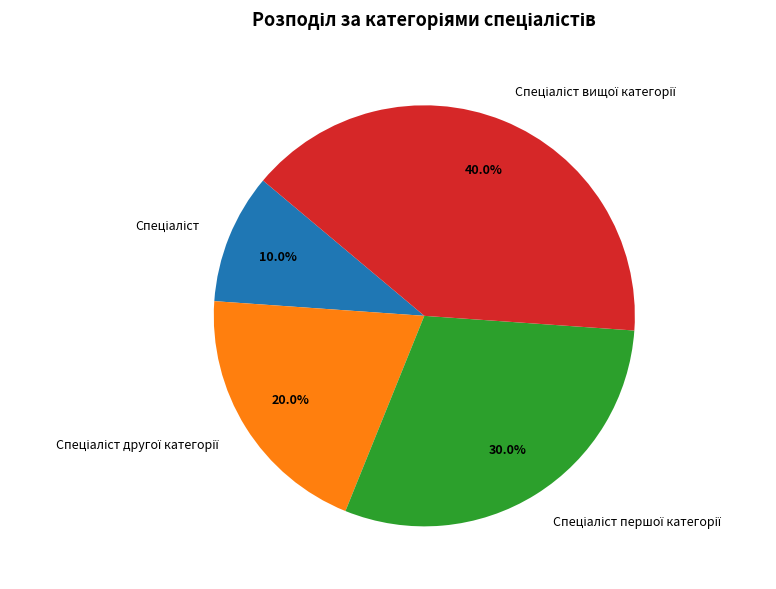

Is there any slice that represents more than half of the pie?

No